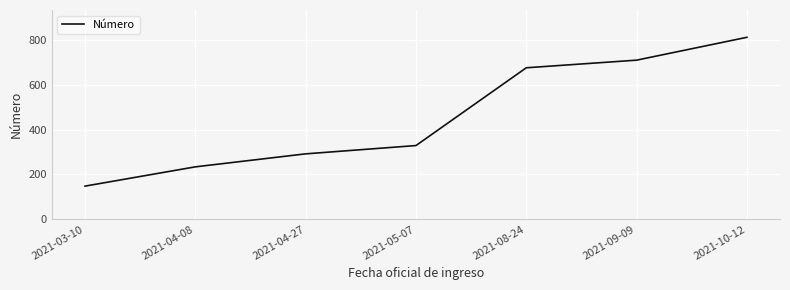

True or false: there are more than 1 points higher than both neighbors.

False